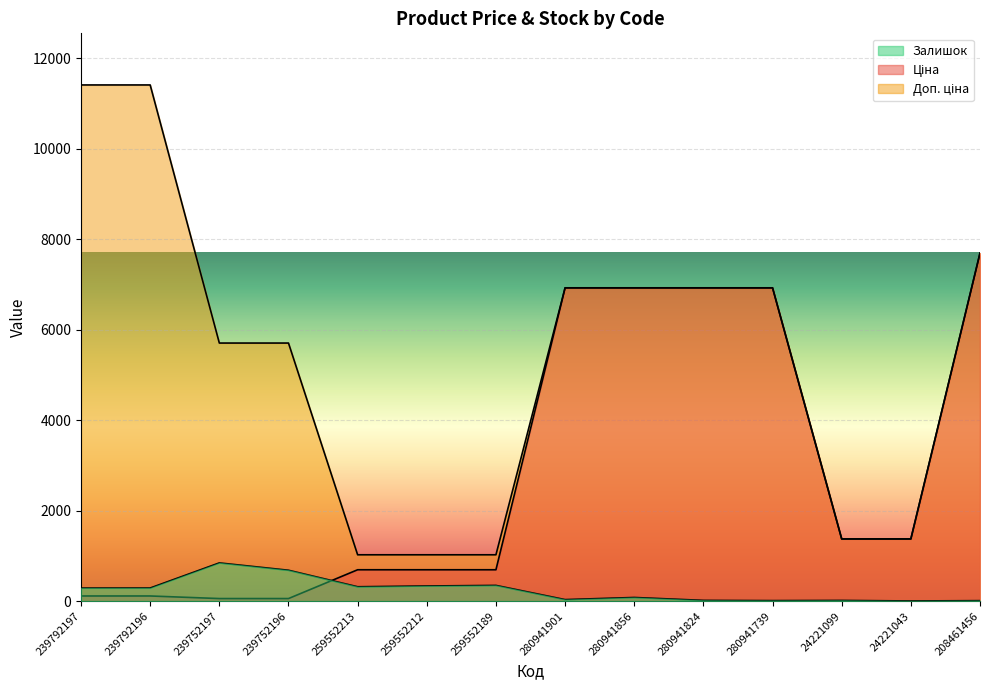

Which series changed the most between 239792197 and 280941824?

Ціна